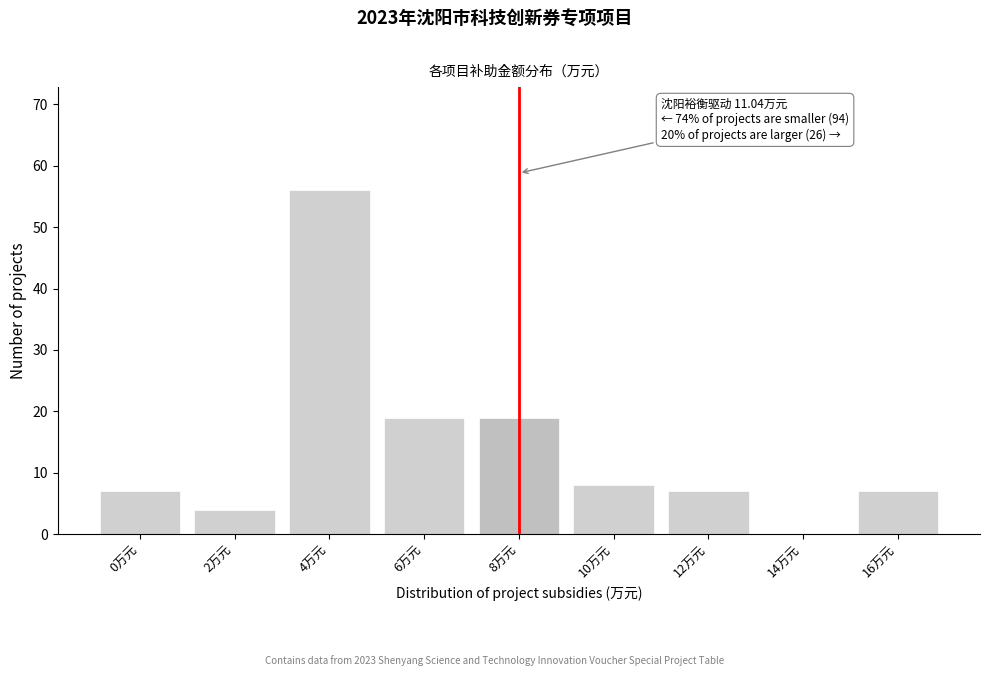

Reading left to right, list all the values displayed in this chart.

0万元=7	2万元=4	4万元=56	6万元=19	8万元=19	10万元=8	12万元=7	14万元=0	16万元=7